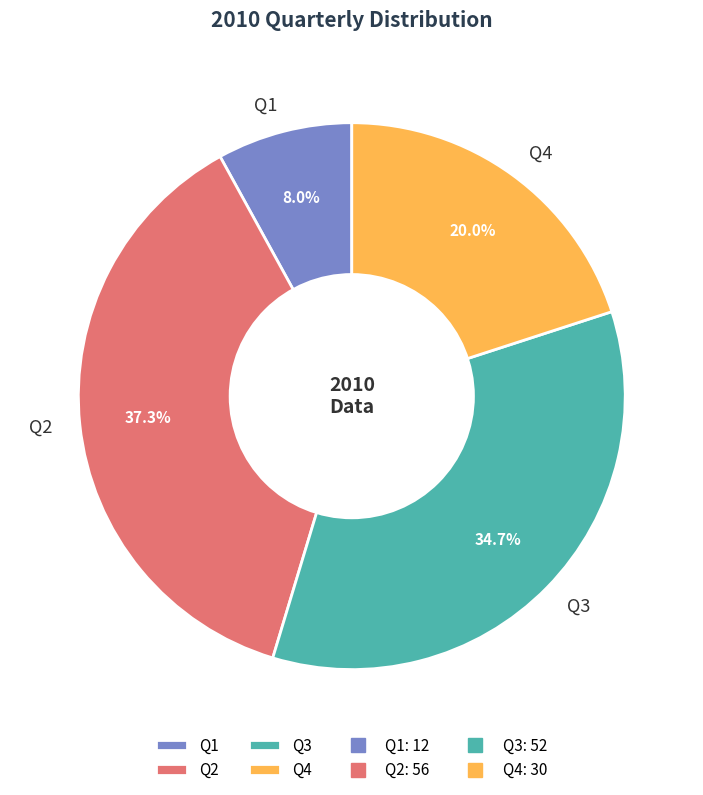

How many segments does this pie chart have?

4